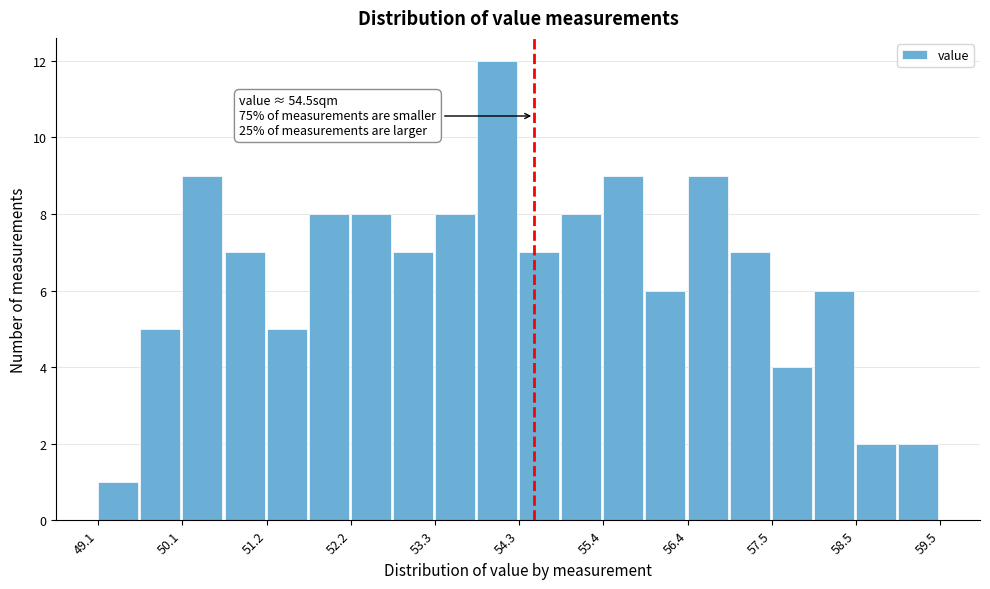

Read against the x-axis, roughly where is the centre of the tallest bar?

54.0